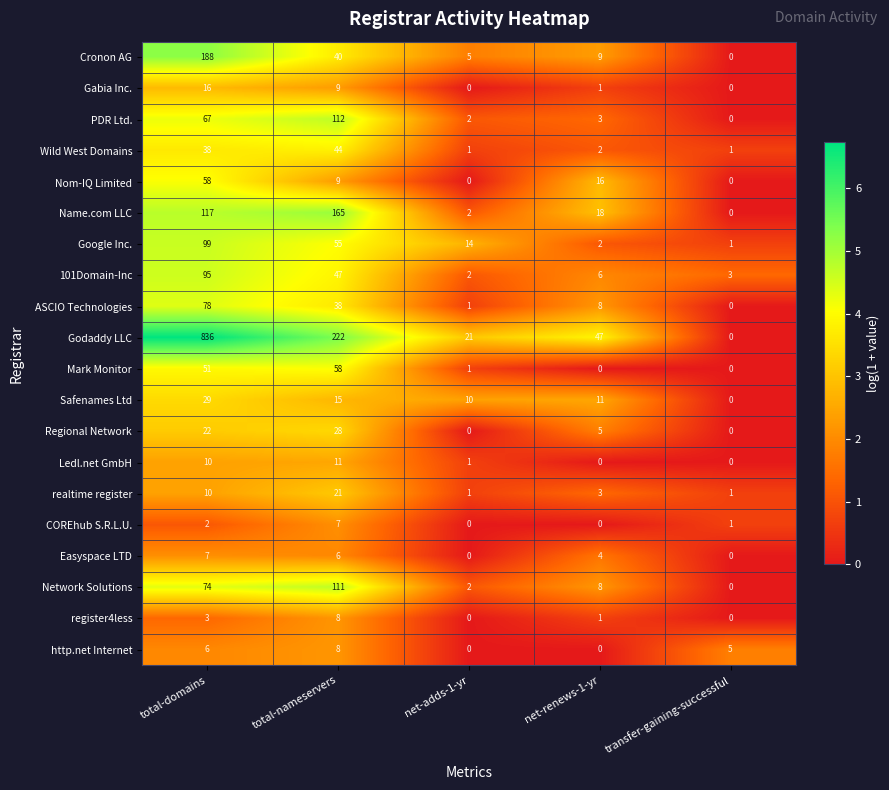

At how many categories does at least one series exceed 3?

5